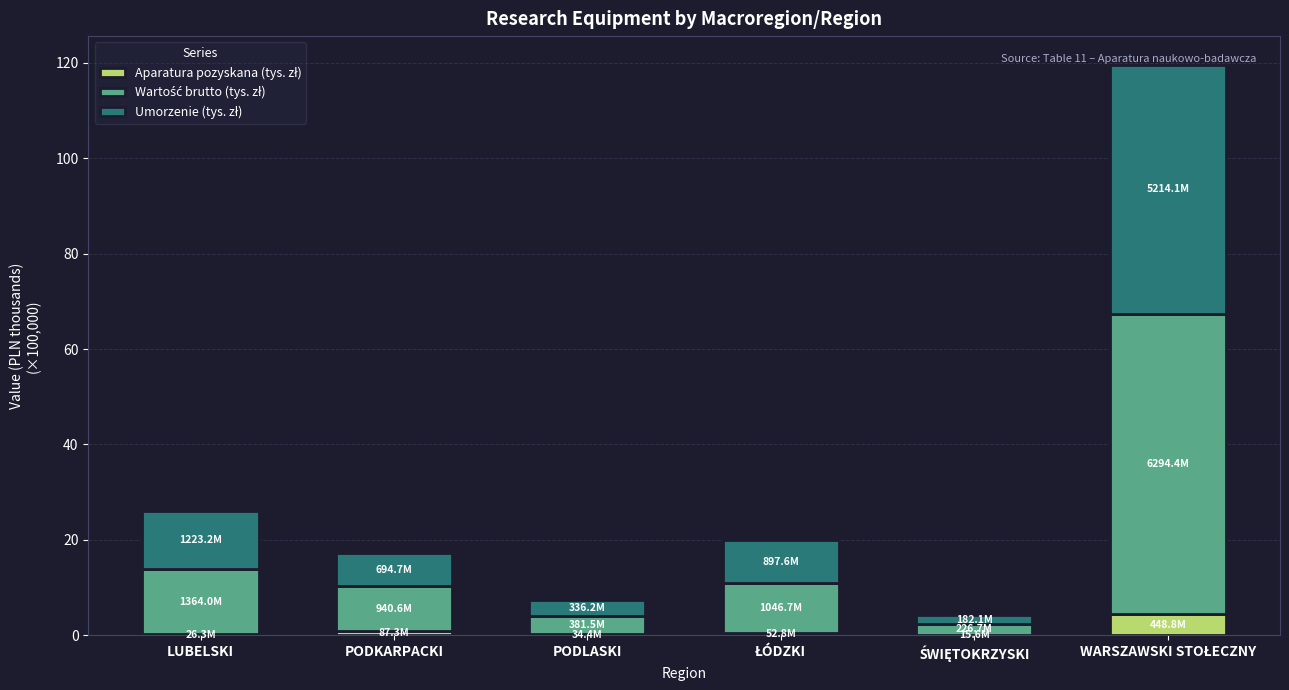

What is the sum of all Wartość brutto (tys. zł) values?

102.5